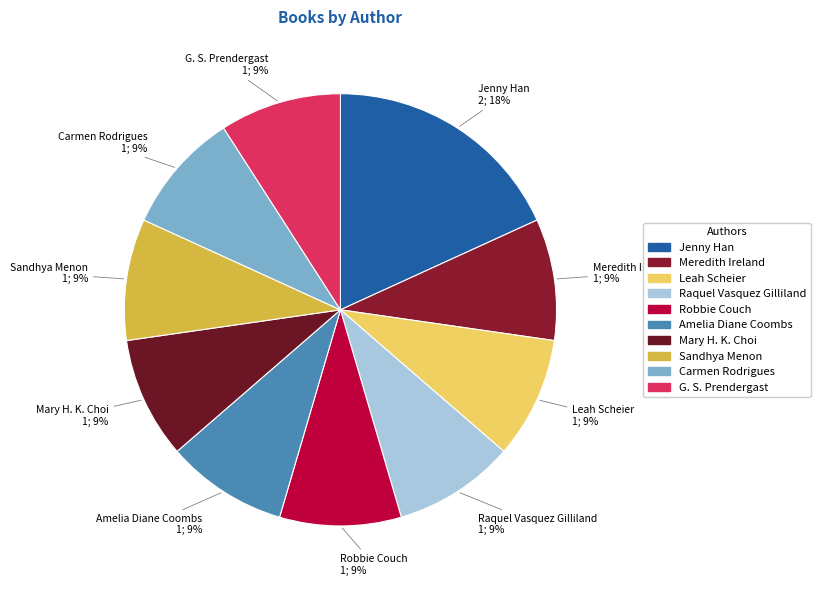

Which slice is the largest?

Jenny Han